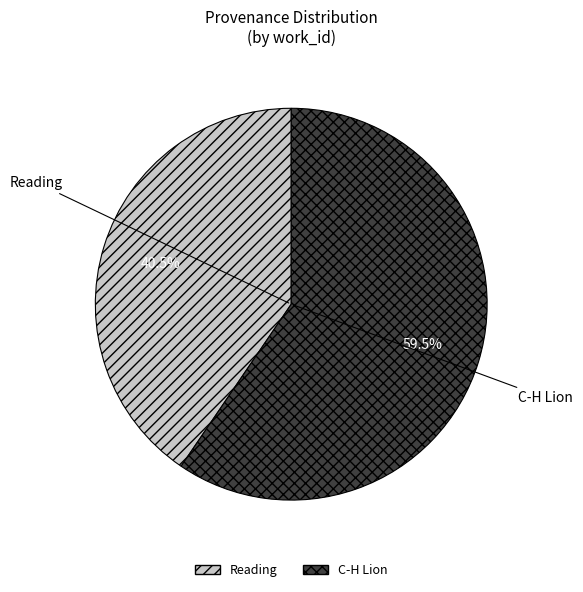

What percentage is NOT represented by Reading?

59.5%